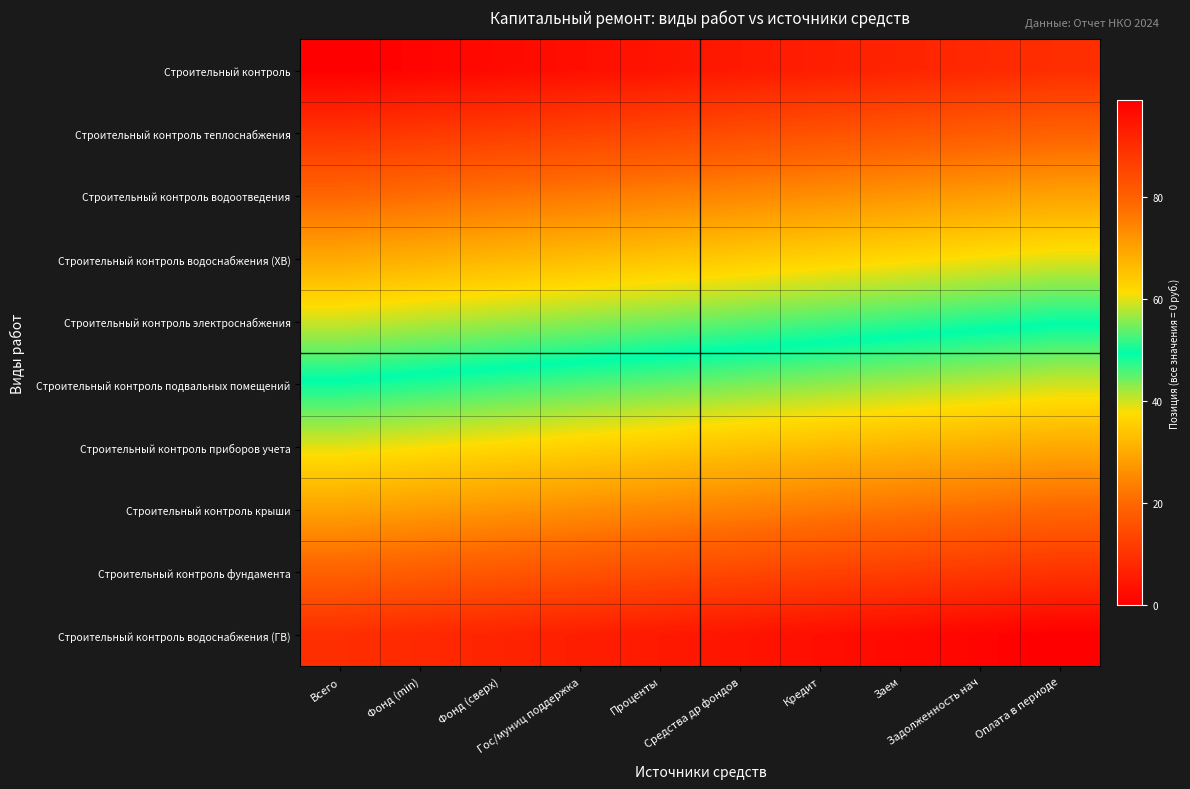

Which label corresponds to the largest value in the chart?

Оплата в периоде